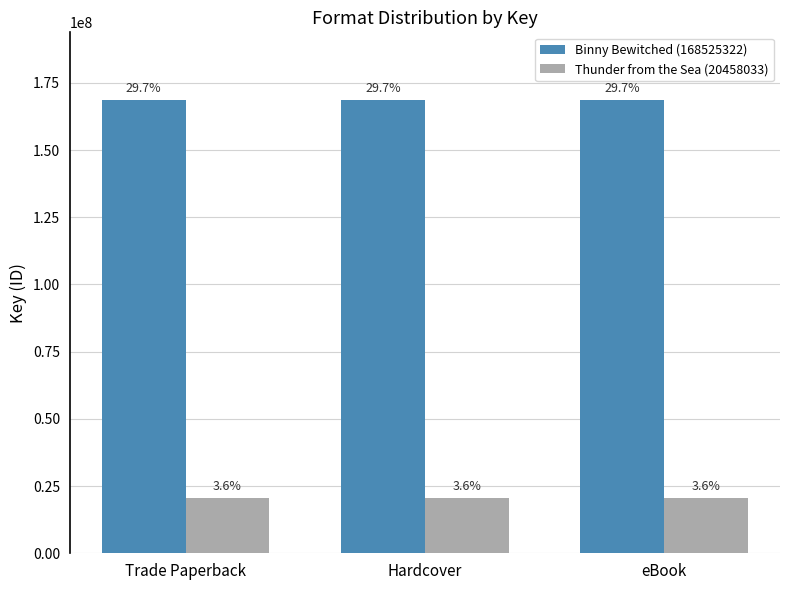

Which has a higher value, eBook or Hardcover?

eBook